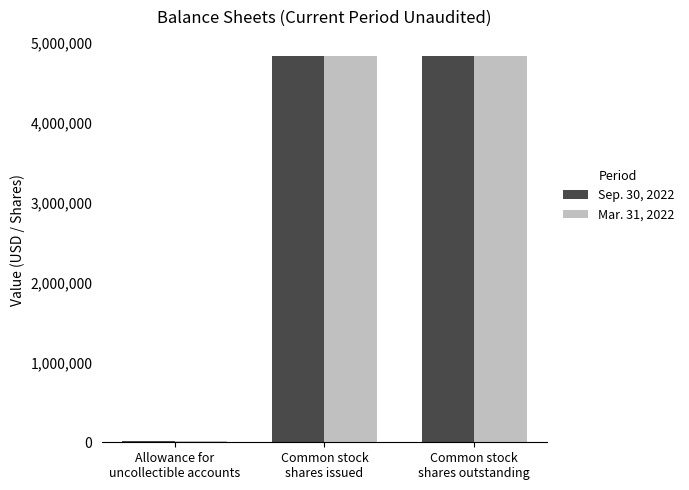

What is the maximum value shown in the chart?

4830826